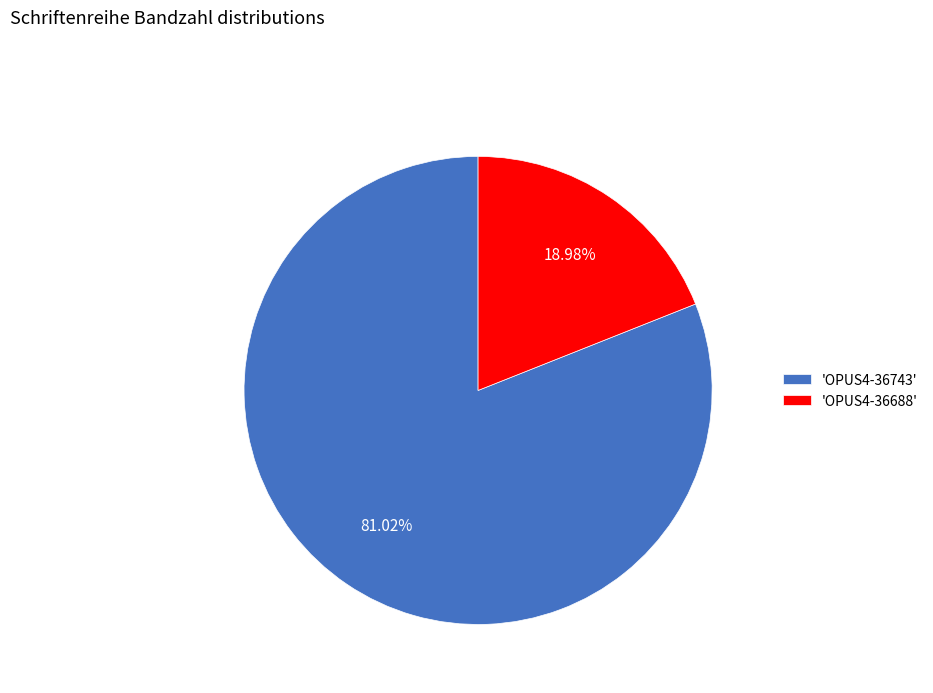

Rank the categories by value from lowest to highest.

'OPUS4-36688', 'OPUS4-36743'